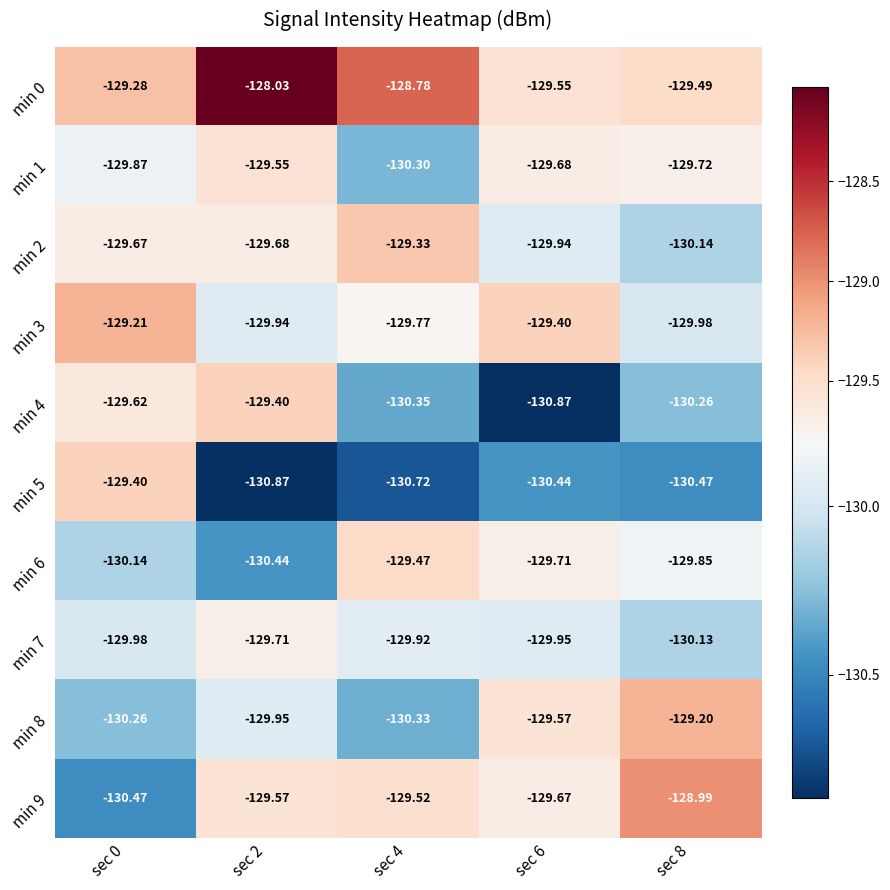

What is the smallest value displayed?

-130.9